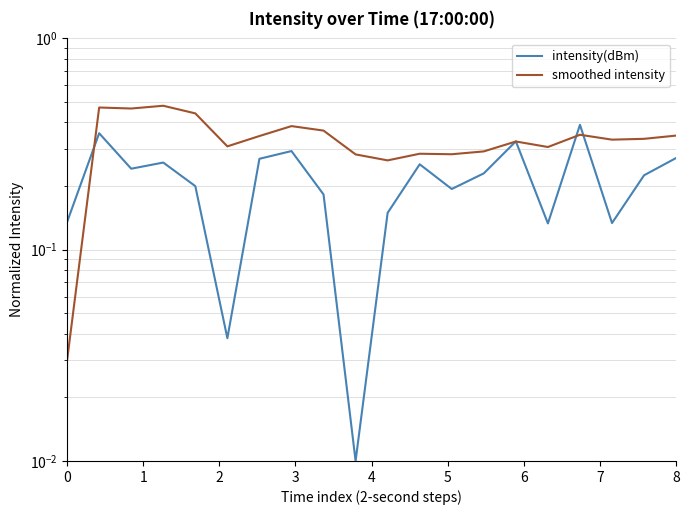

At which category does smoothed intensity reach its first local peak?

1